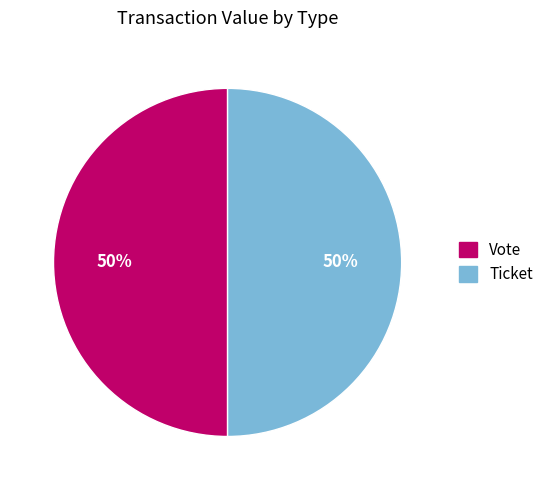

To the nearest percent, what is the average slice percentage?

50%